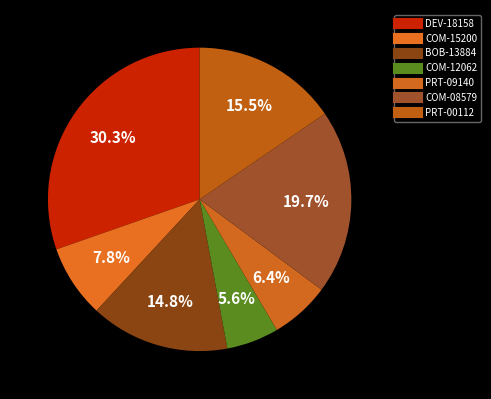

What is the largest slice in the pie chart?

DEV-18158